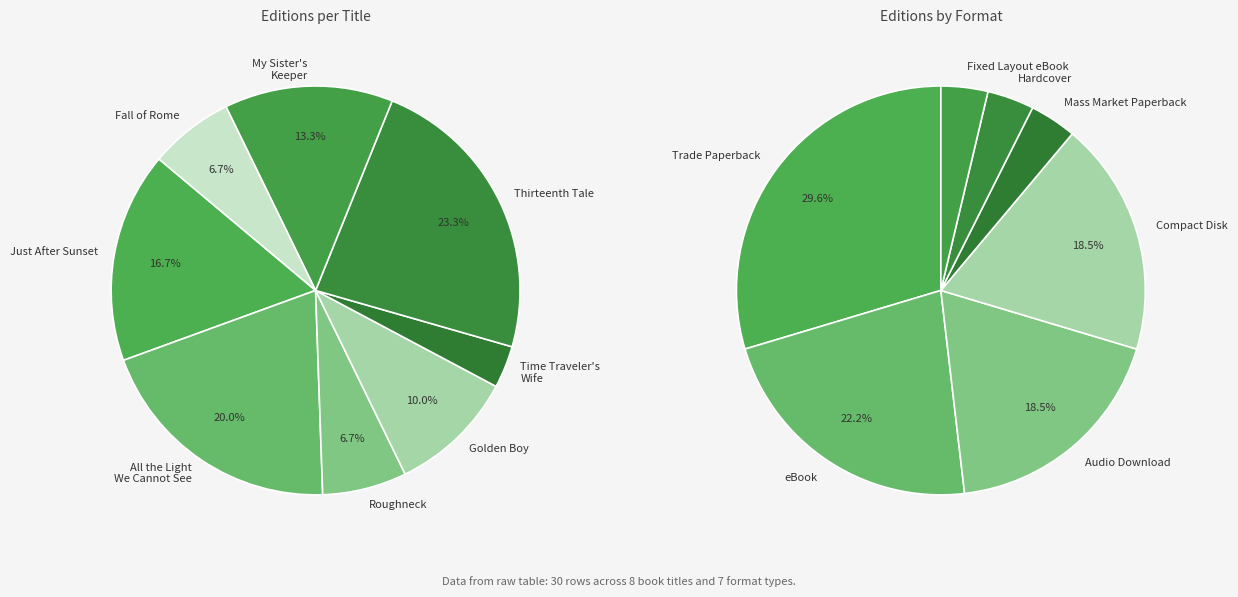

Is there a majority slice in this chart?

No